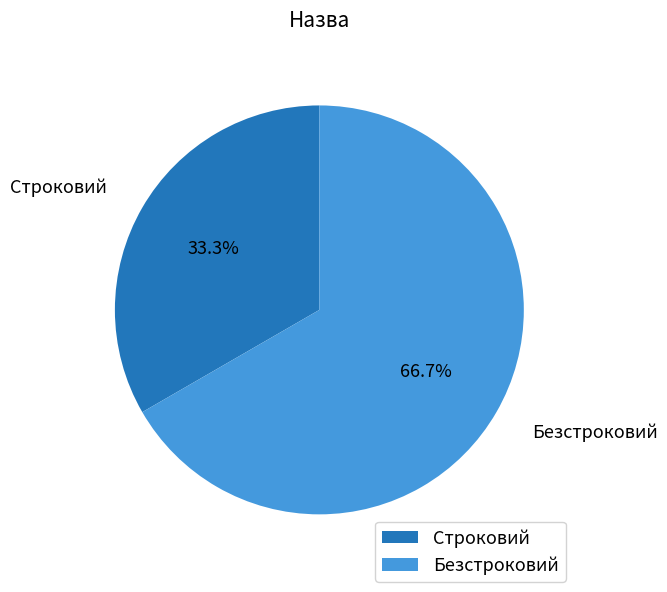

To the nearest percent, what portion does Строковий represent?

33%